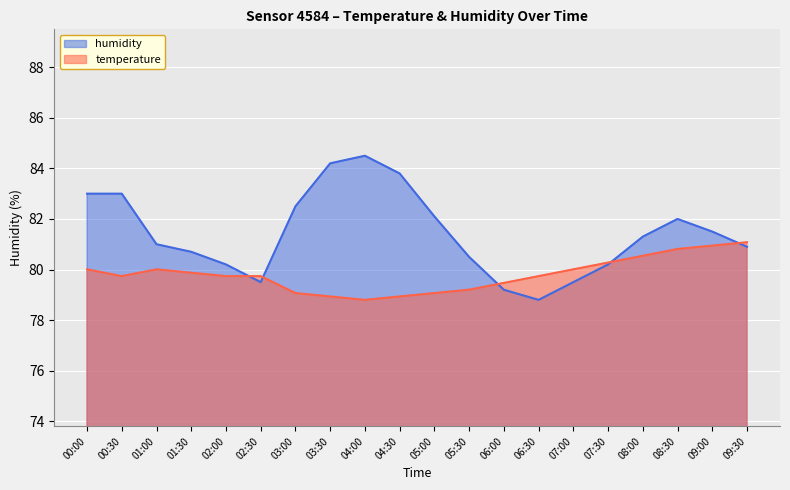

Which series has the largest total across all categories?

humidity